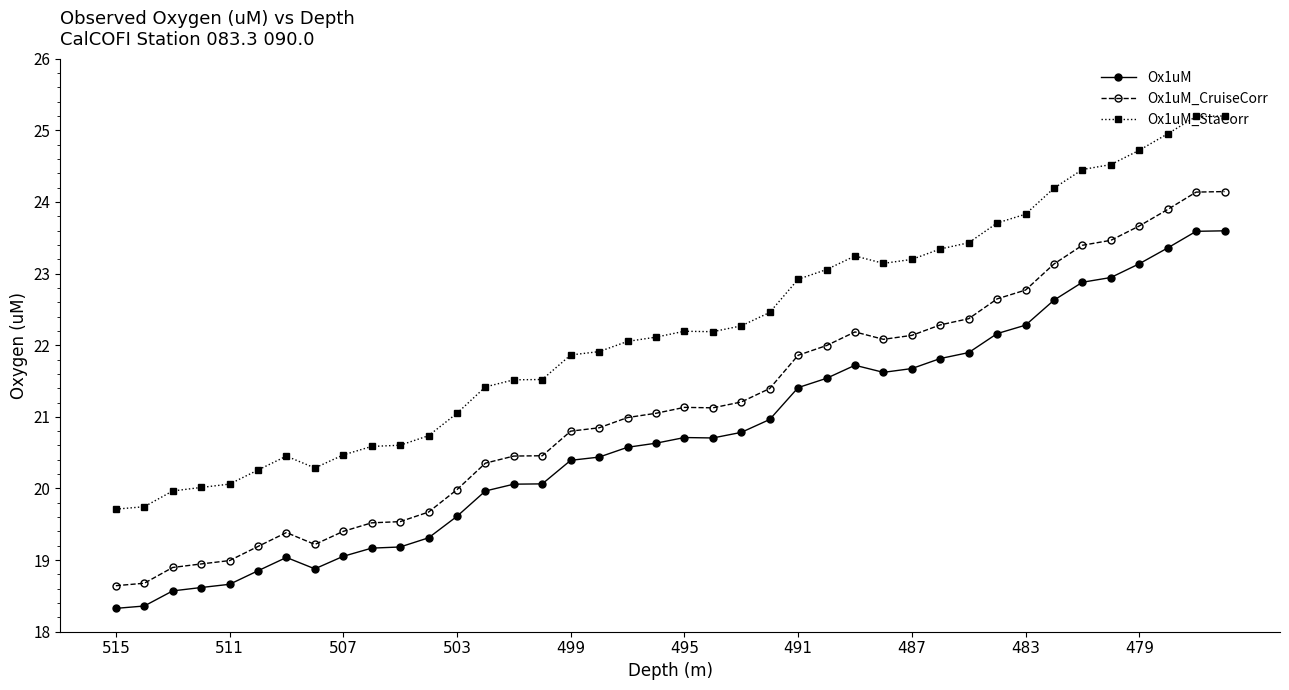

Which series has the largest total across all categories?

Ox1uM_StaCorr